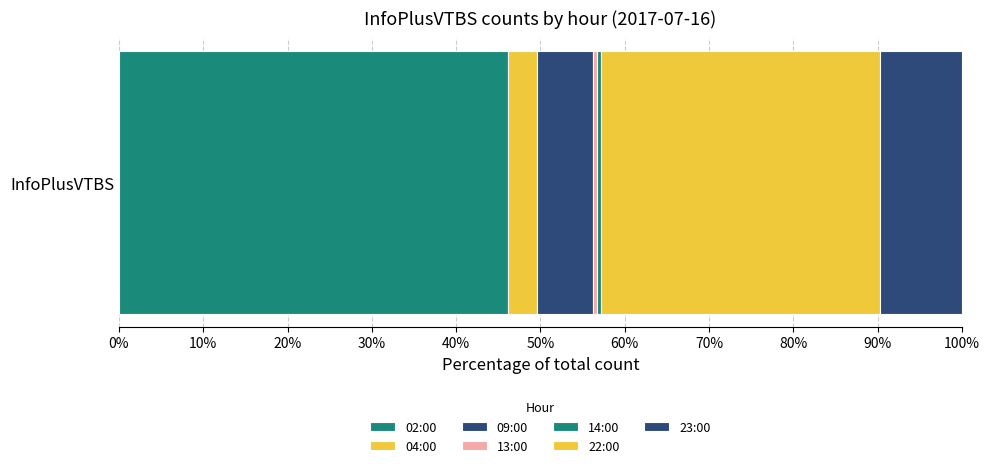

How many data points does each series have?

1